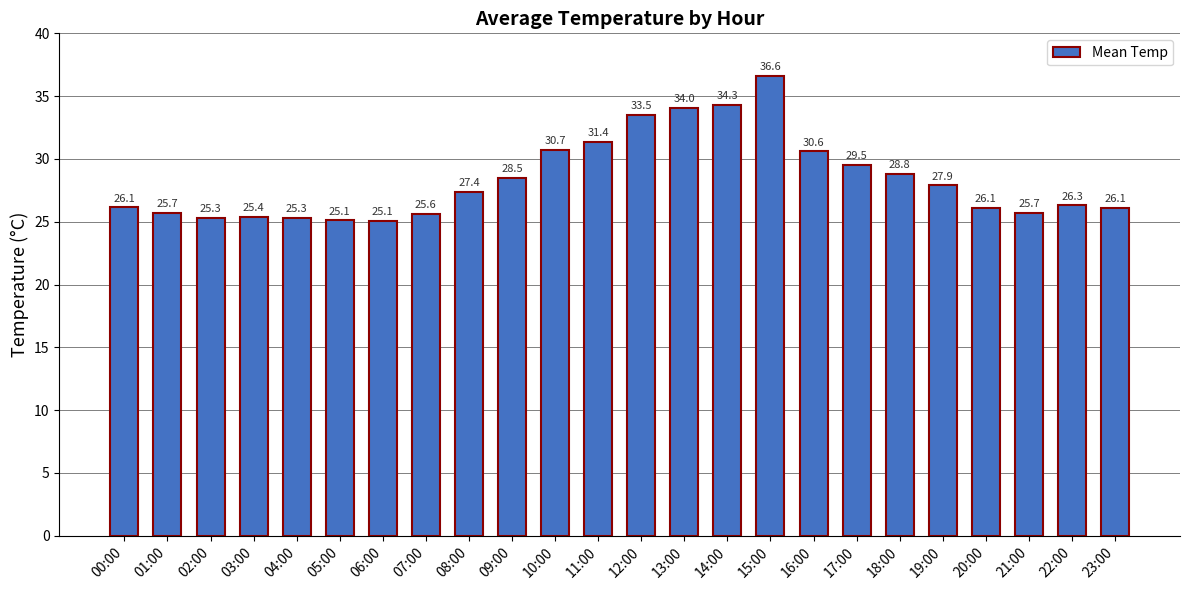

Count the number of categories in the chart.

24